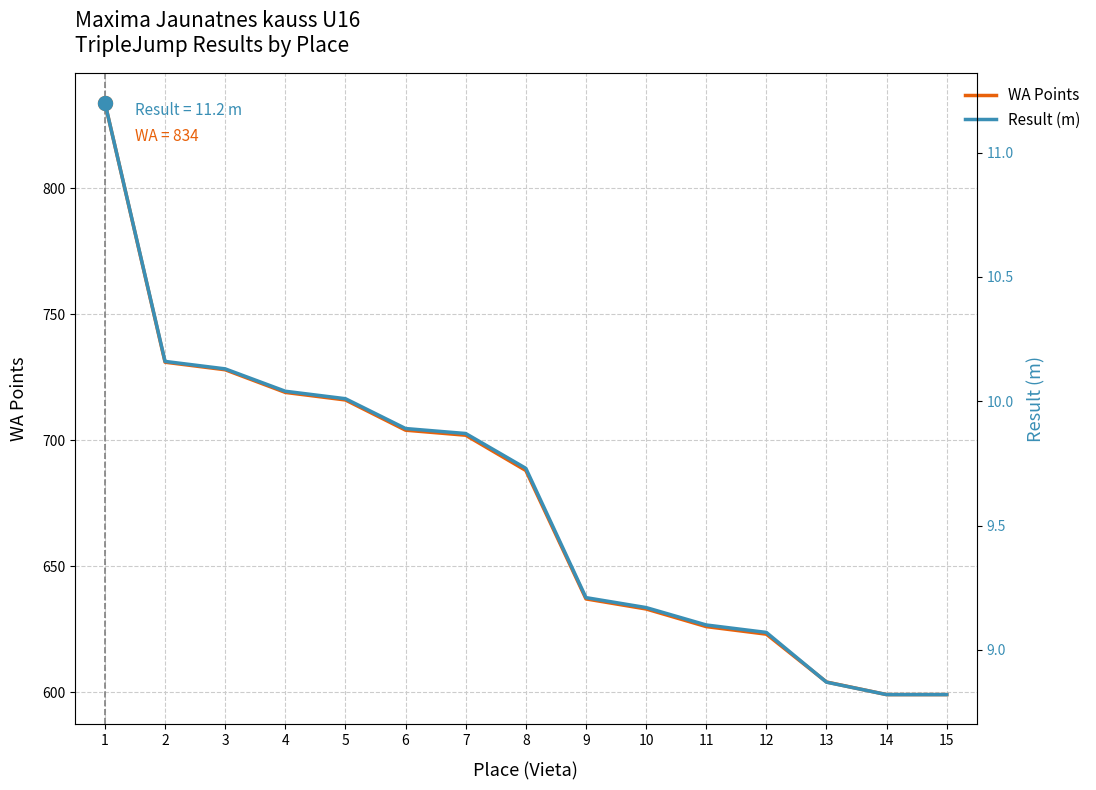

What is the minimum value for WA Points?

599